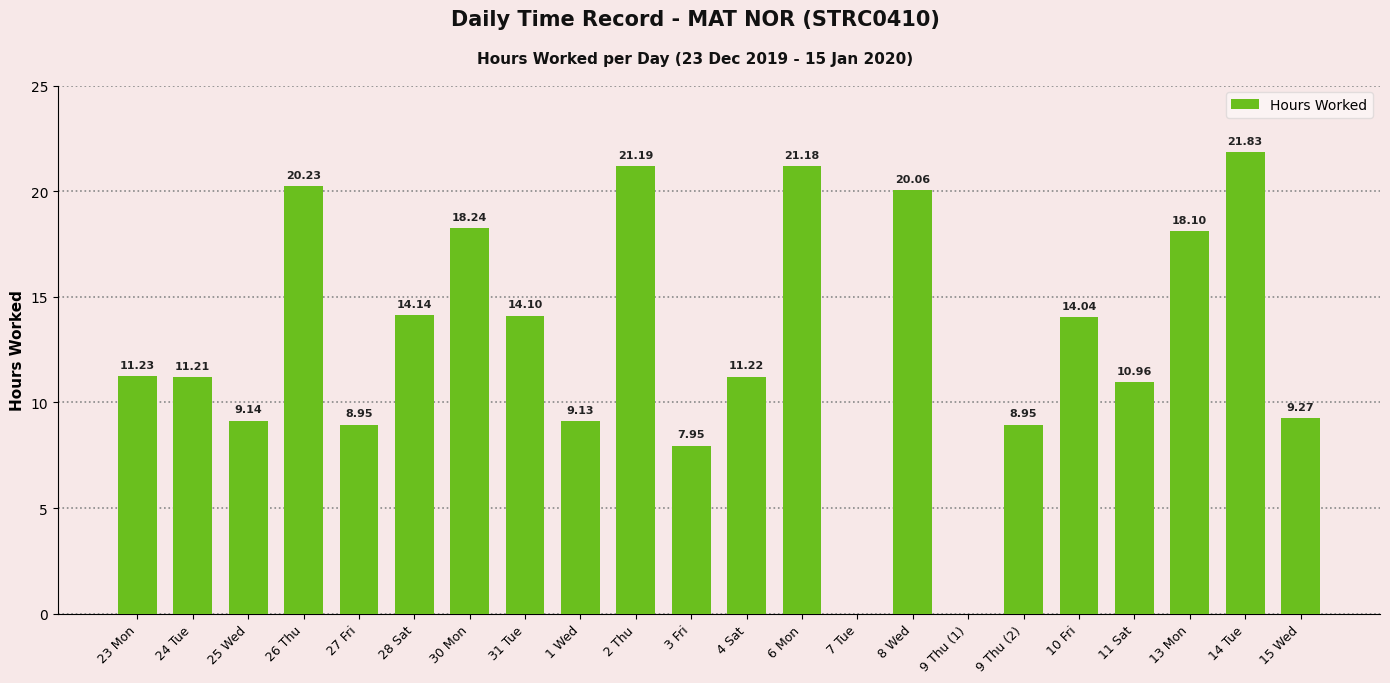

What is the change in value from 4 Sat to 8 Wed?

+8.8